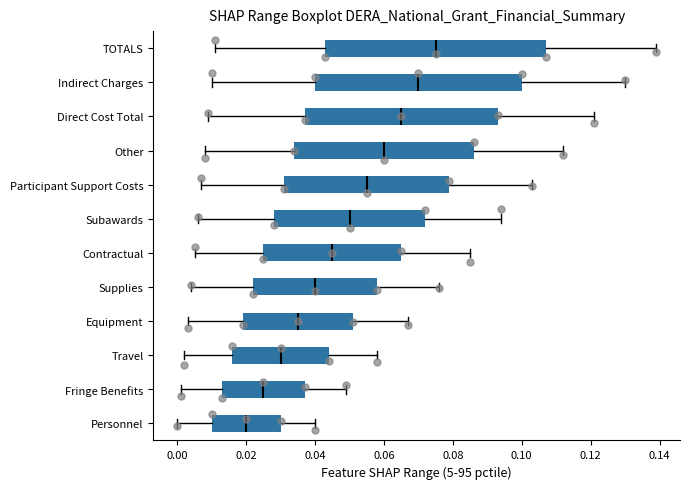

Which box is the widest, from its left edge to its right edge?

TOTALS